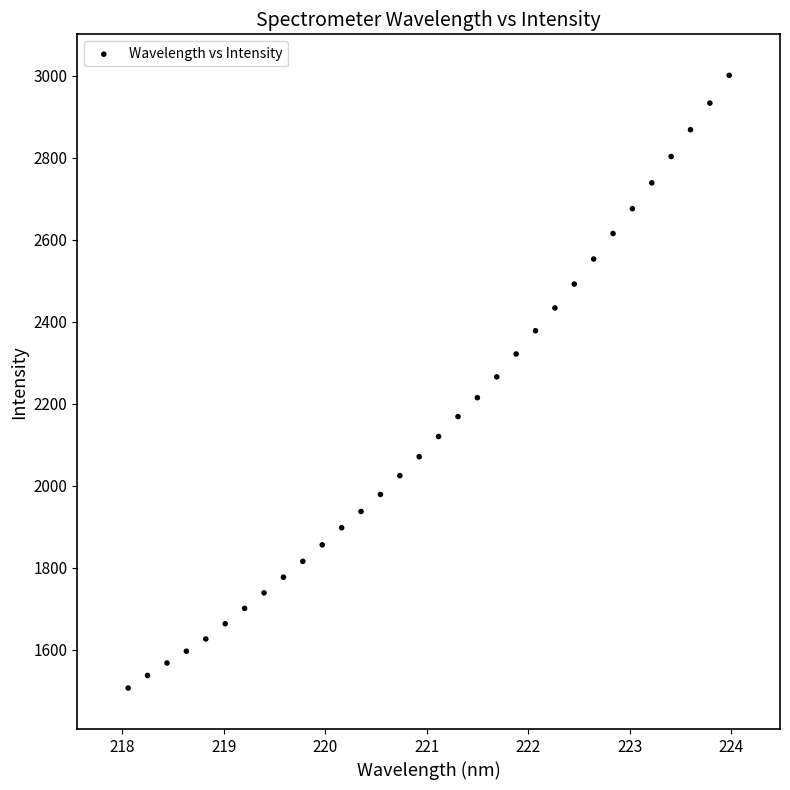

What is the range of Y values (max minus min)?

1494.4